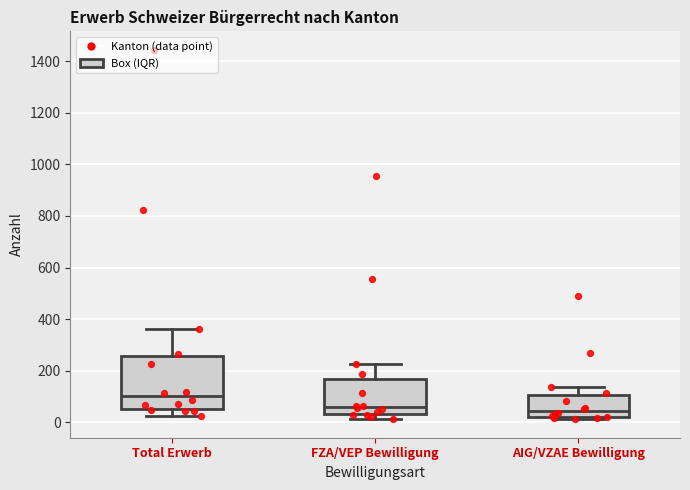

Reading left to right, read every box against the y-axis: the position of its median line, the range the box covers, and the ends of its whiskers. The values are not printed on the chart, so give them approximately, as read against the axis.

Total Erwerb: median 100, box 60 to 260, whiskers 20 to 360
FZA/VEP Bewilligung: median 60, box 40 to 160, whiskers 20 to 220
AIG/VZAE Bewilligung: median 40, box 20 to 100, whiskers 20 (just below the box's lower edge) to 140